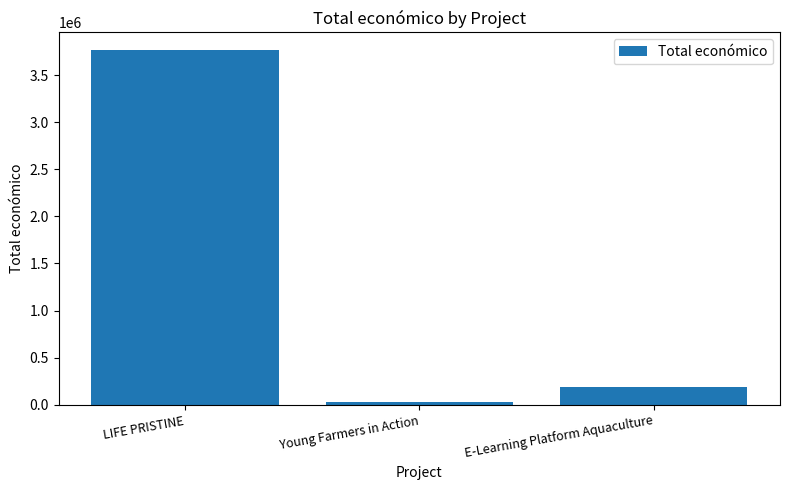

What is the maximum value shown in the chart?

3764689